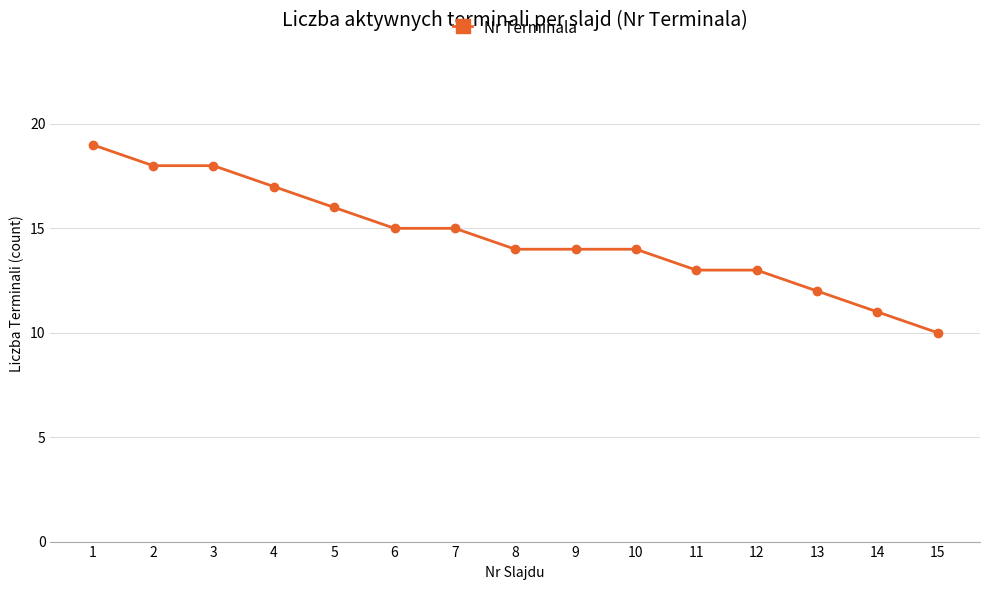

At which label does the data first exceed 14?

1